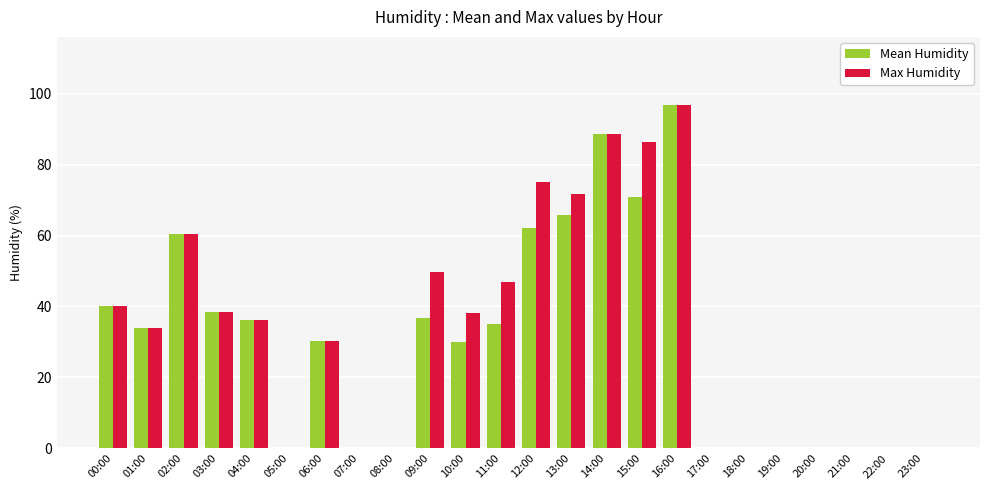

What is the total value across all series at 04:00?

72.3